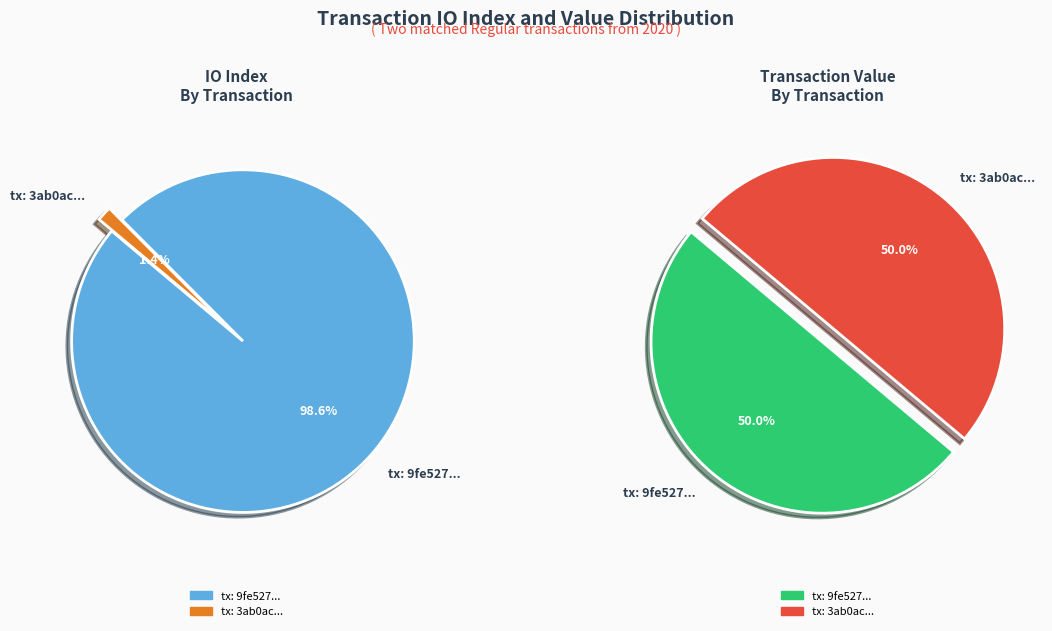

Which series has the largest range (max minus min)?

values_io_index